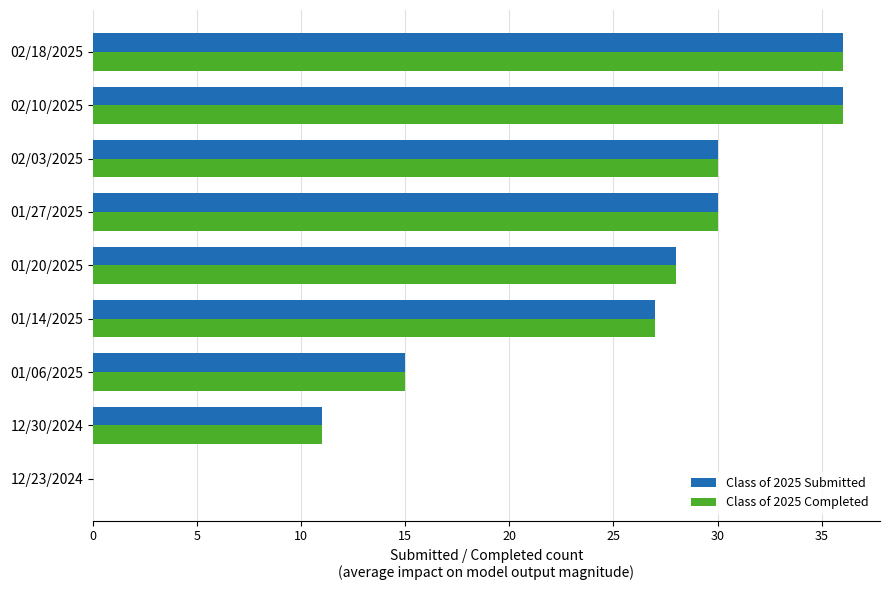

How many values in Class of 2025 Completed are above zero?

8